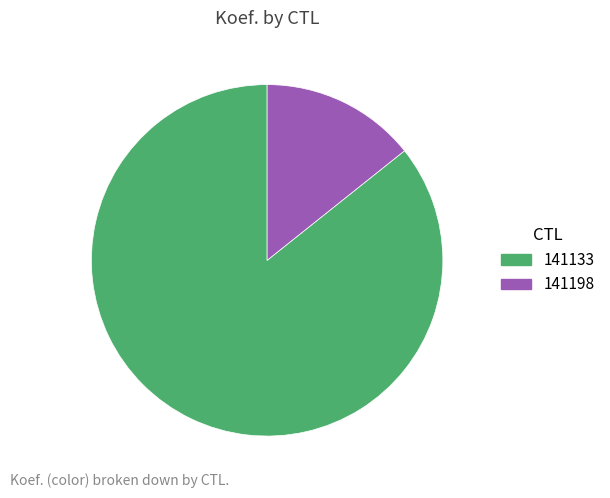

Approximately how many times larger is the value at 141198 compared to 141133?

0.2